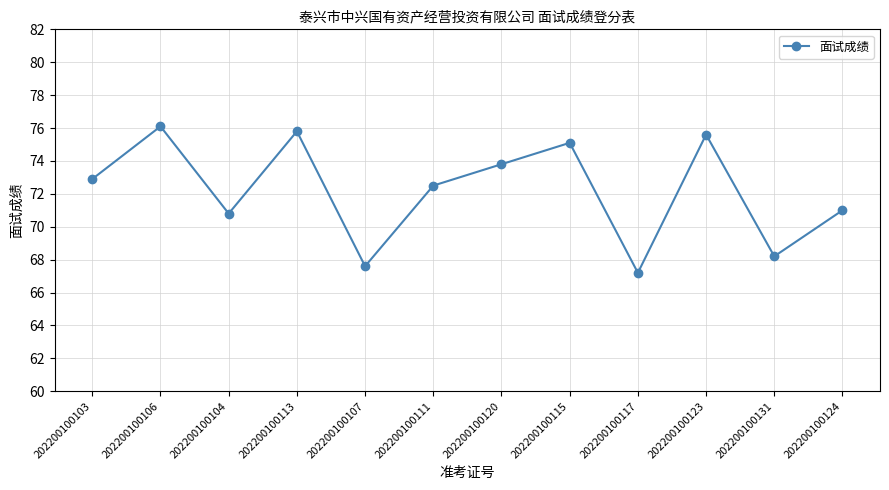

How many series are shown in this chart?

1